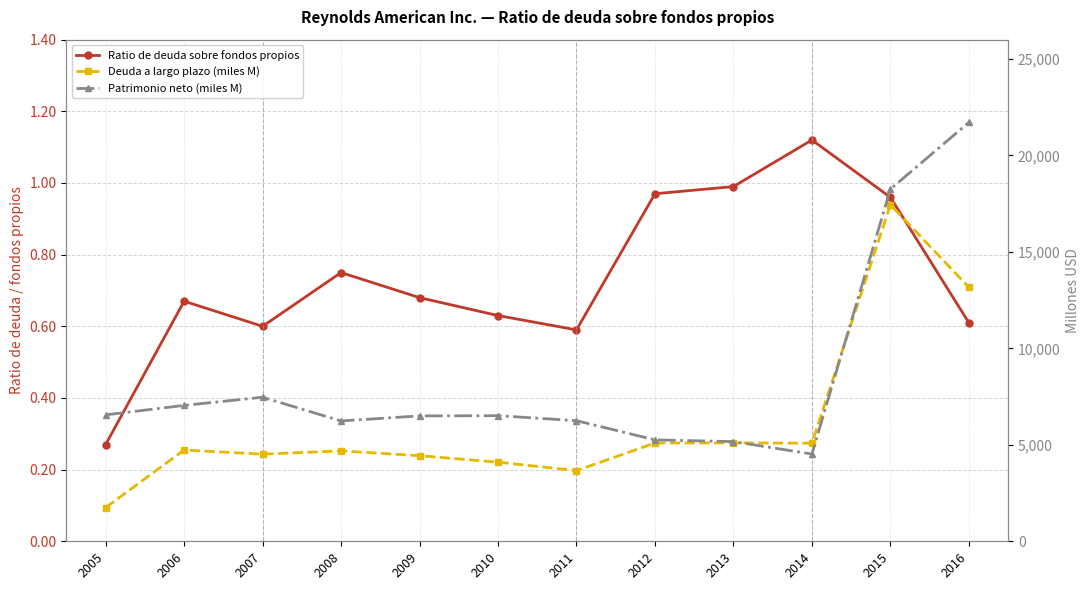

At which label does Patrimonio neto (miles M) reach its peak?

2016